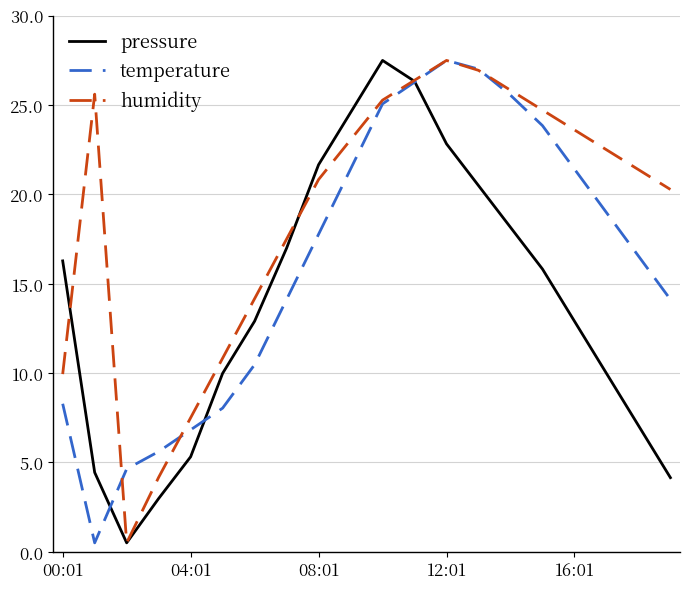

Which series has the largest total across all categories?

humidity